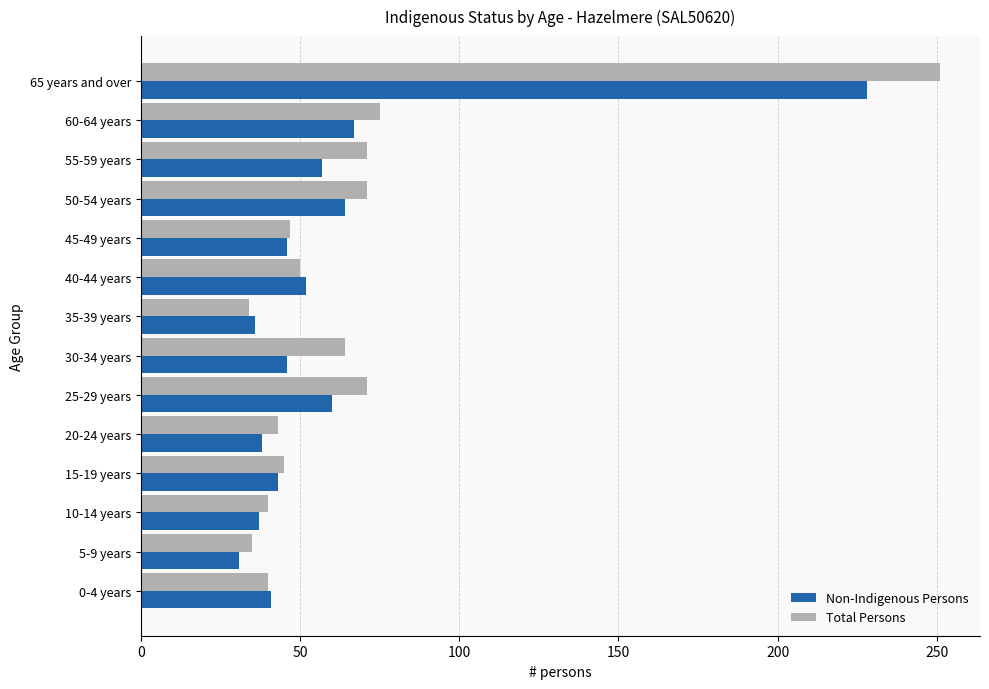

At which category is the sum across all series the highest?

65 years and over